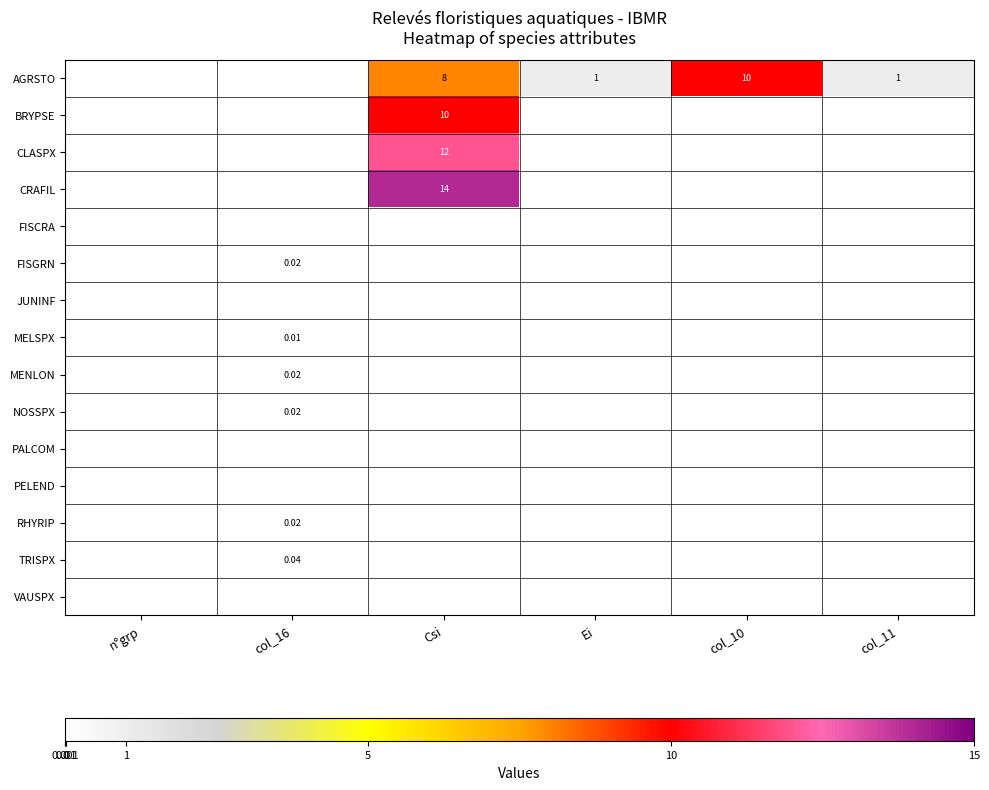

Which category has the highest value across all series?

Csi